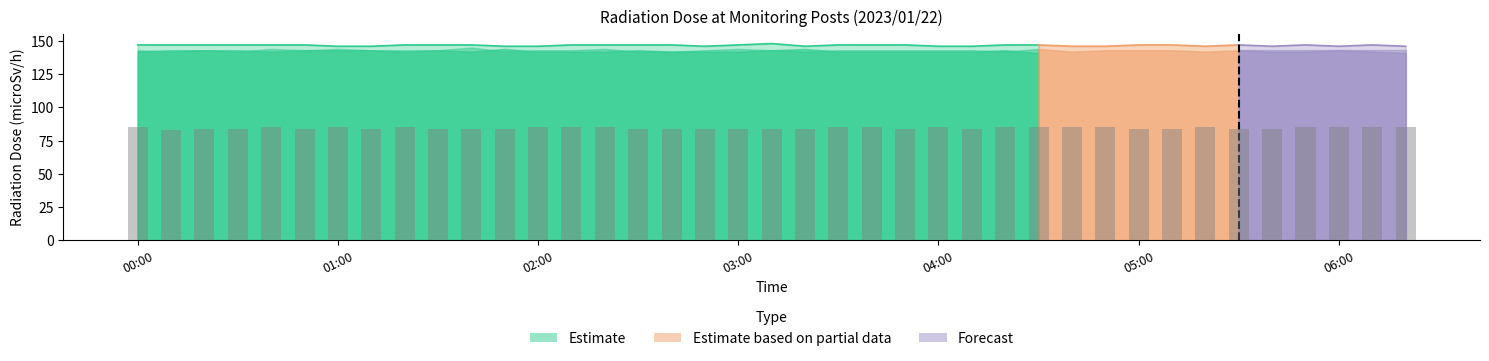

What is the value of the 38th bar from the left?

85.0